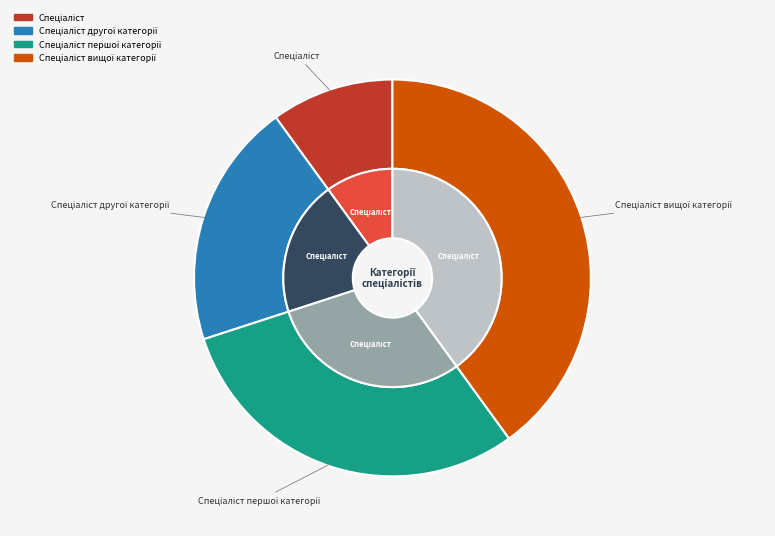

The Спеціаліст вищої категорії slice represents 40% of the pie. True or false?

True